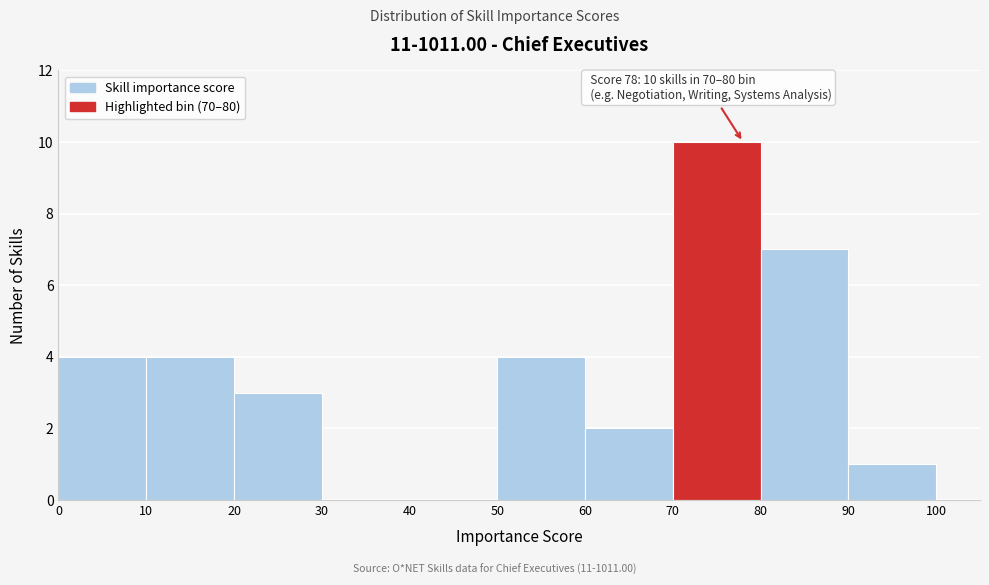

Which range on the x-axis has the tallest bar?

70 to 80